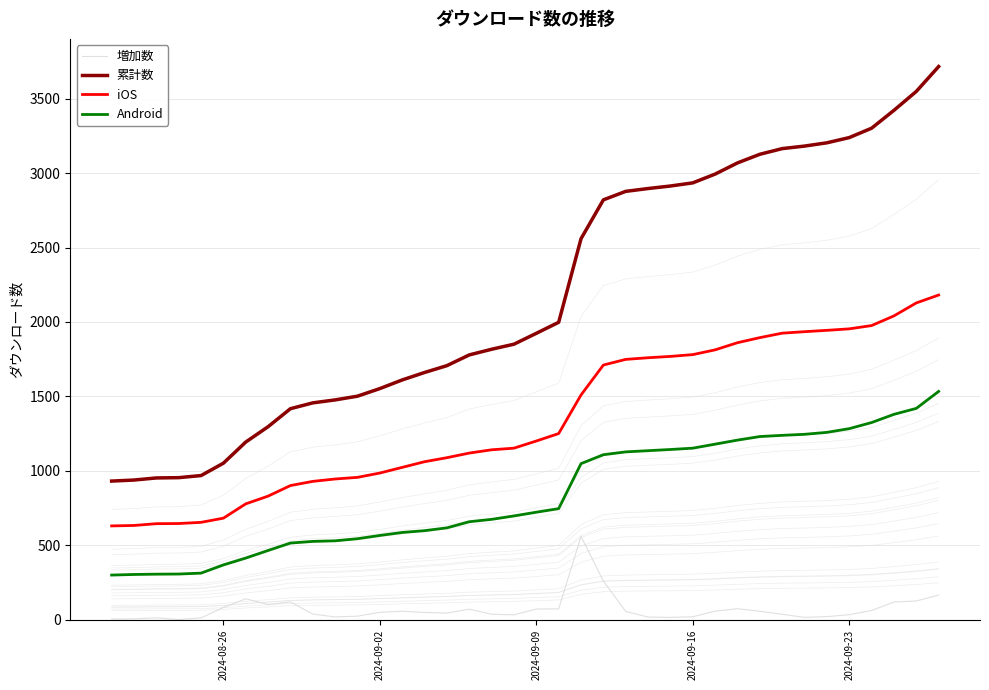

What are all the series names shown in the legend?

増加数, 累計数, iOS, Android